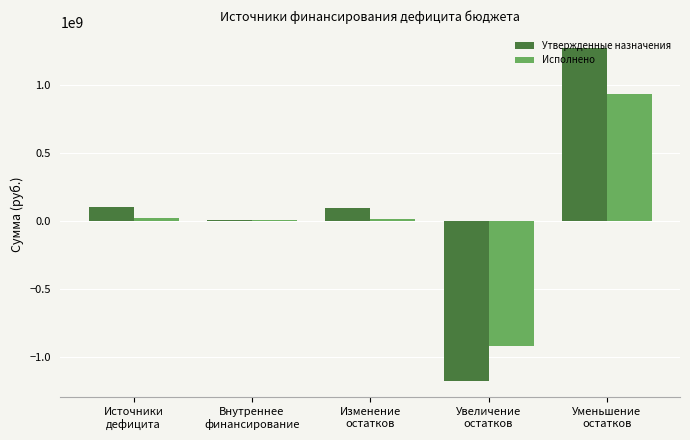

Count the number of categories in the chart.

5